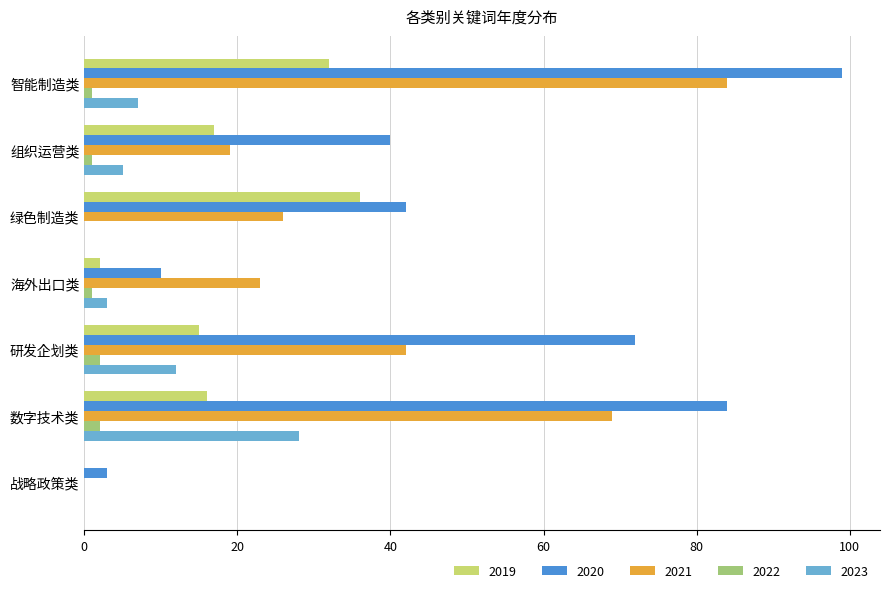

Which category has the highest value across all series?

智能制造类